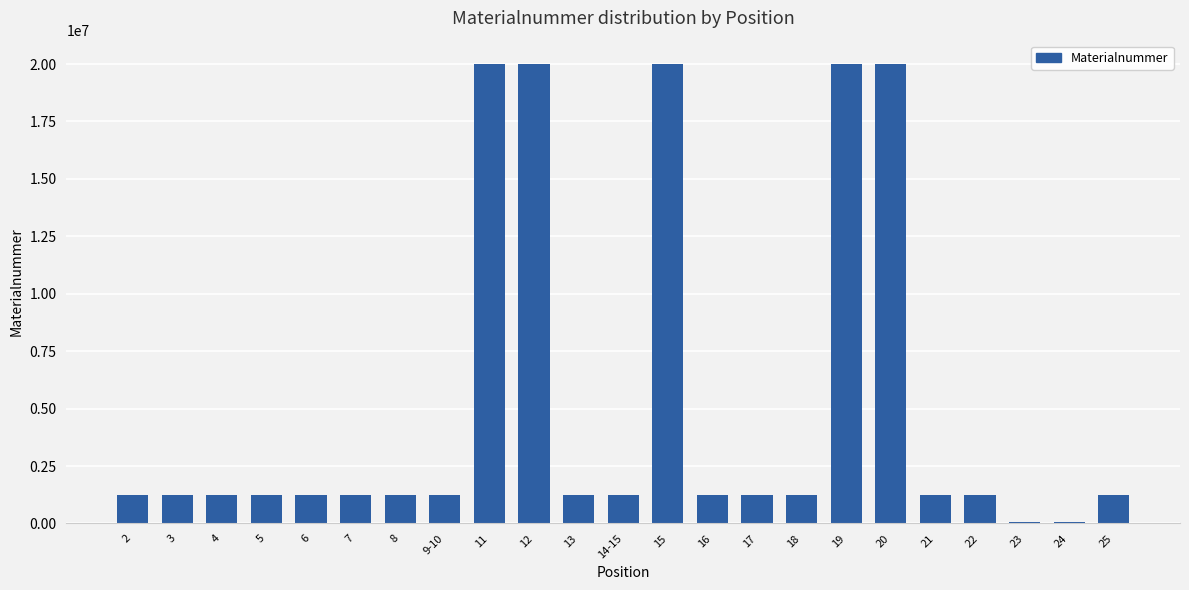

How many values are below 1221616?

11